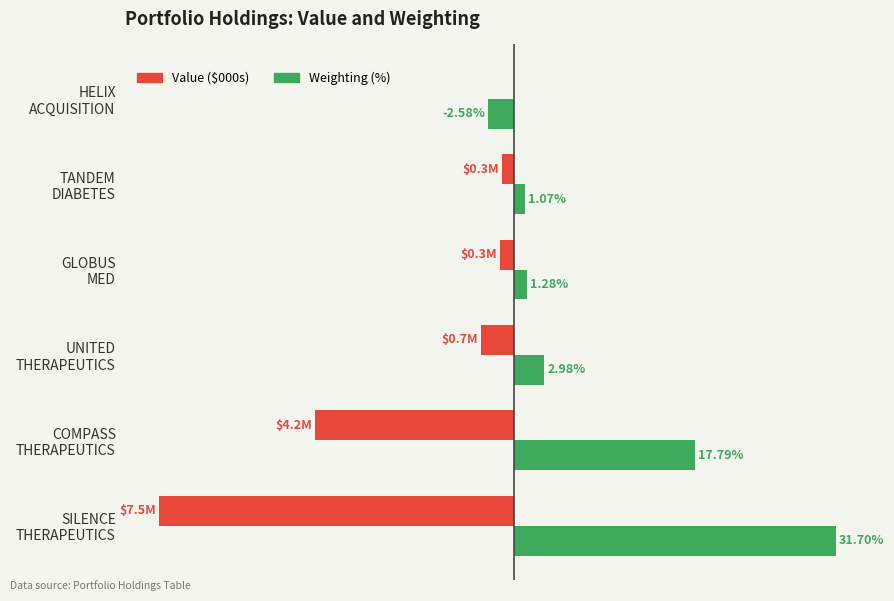

What are all the series names shown in the legend?

Value ($000s), Weighting (%)